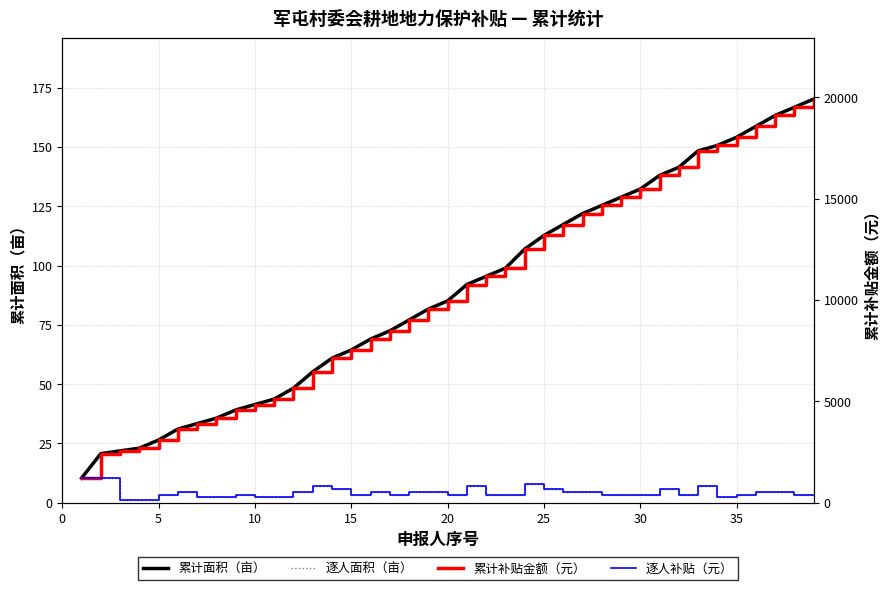

True or false: 逐人面积（亩） and 累计补贴金额（元） intersect in this chart.

False